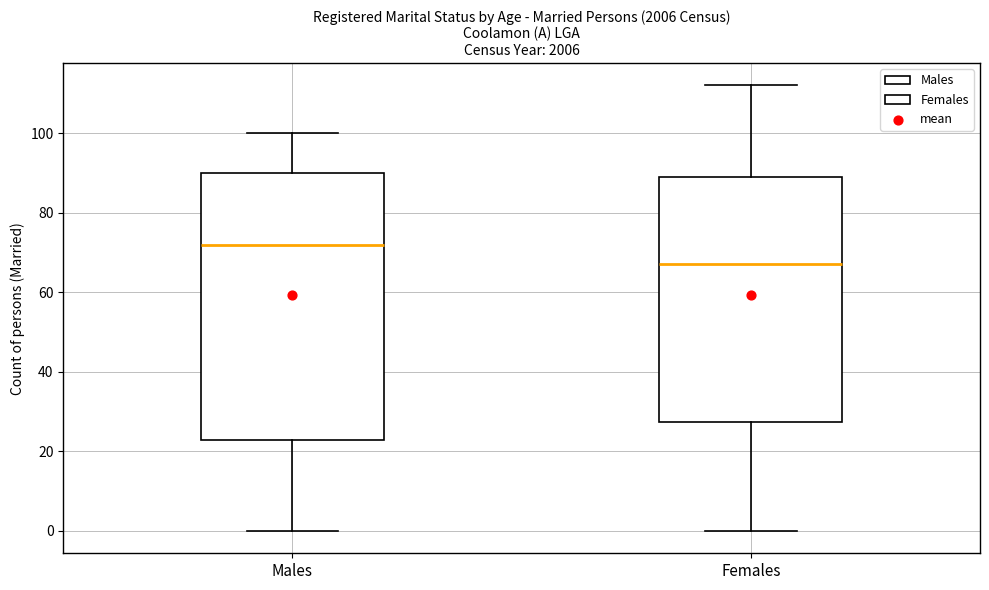

Reading left to right, transcribe this box plot: for each box, give where its median line is, the range the box spans, and where its two whiskers end, as read against the y-axis. The values are not printed on the chart, so give them approximately, as read against the axis.

Males: median 72, box 24 to 90, whiskers 0 to 100
Females: median 68, box 28 to 90, whiskers 0 to 112